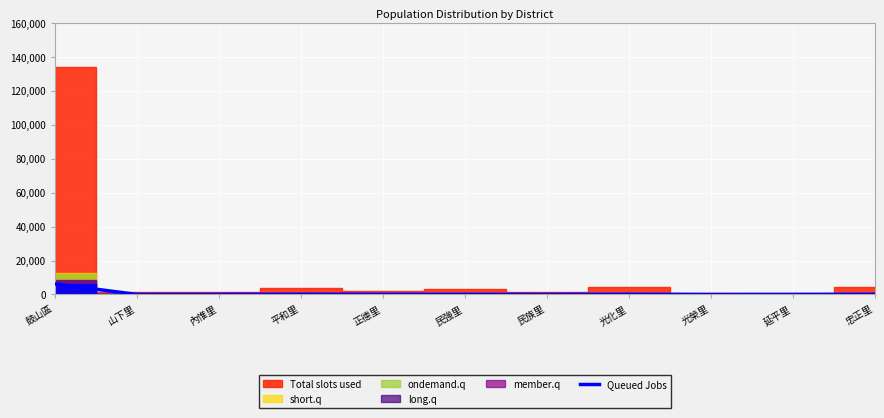

Between 光榮里 and 正德里, which is larger?

正德里